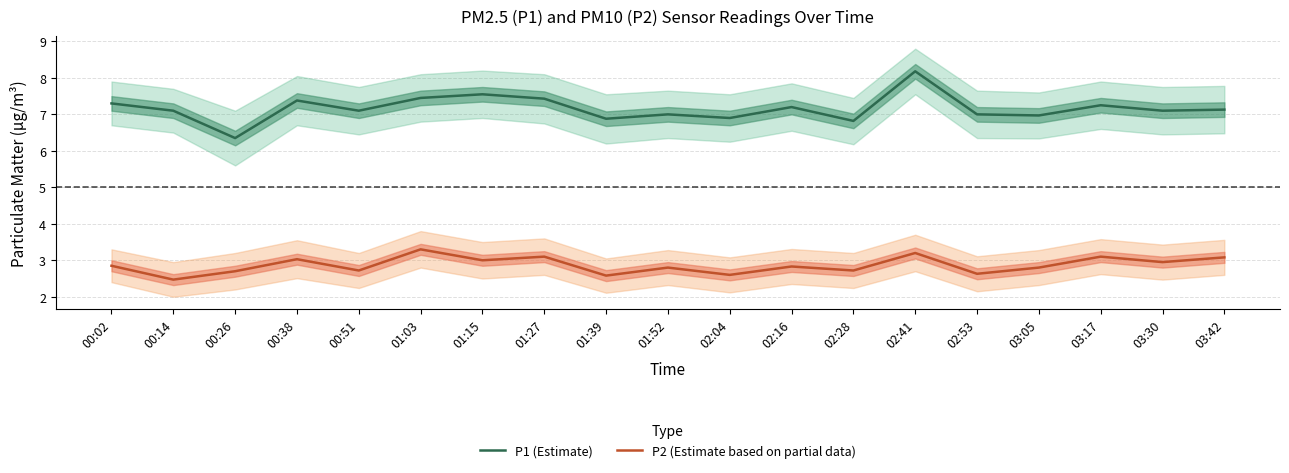

Between 00:14 and 00:26, which is larger?

00:14